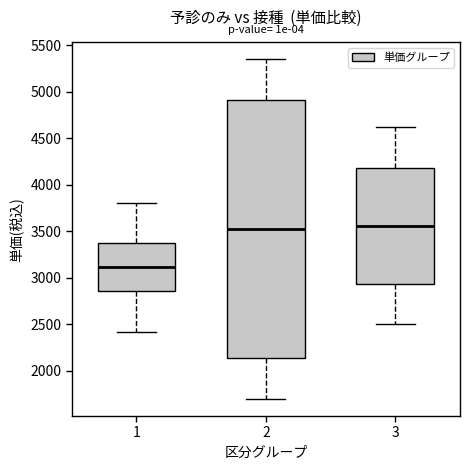

Reading left to right, read every box against the y-axis: the position of its median line, the range the box covers, and the ends of its whiskers. The values are not printed on the chart, so give them approximately, as read against the axis.

1: median 3100, box 2850 to 3350, whiskers 2400 to 3800
2: median 3500, box 2150 to 4900, whiskers 1700 to 5350
3: median 3550, box 2950 to 4200, whiskers 2500 to 4600